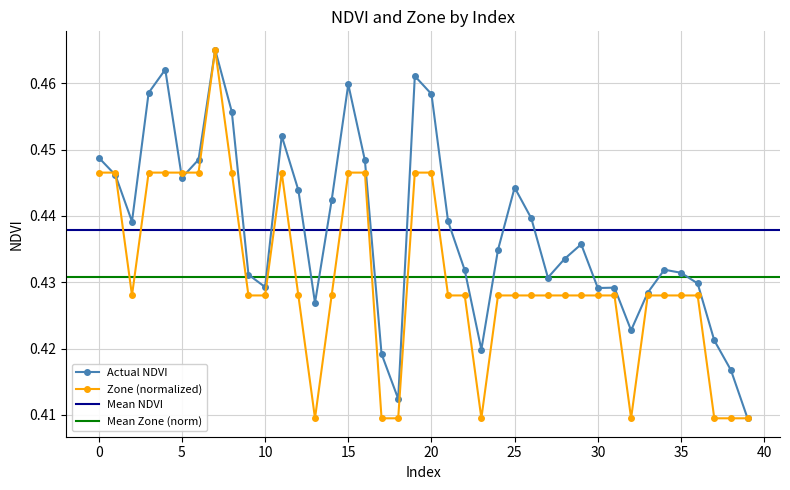

True or false: Zone has more than 1 interior local peaks.

True